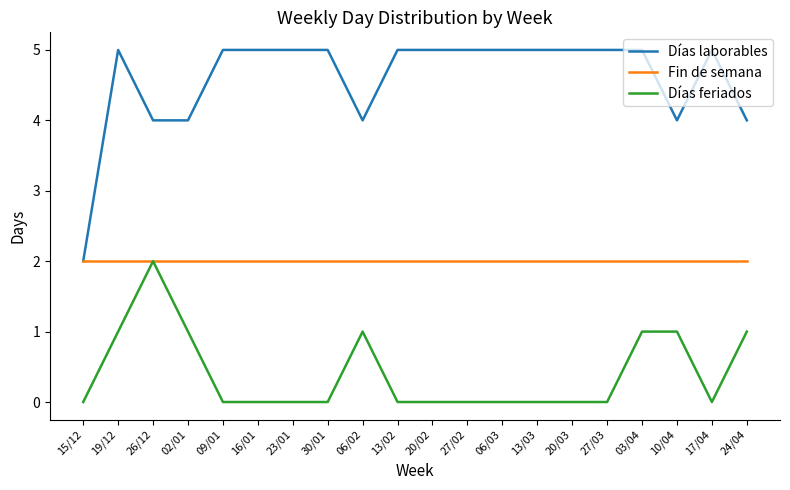

What are all the series names shown in the legend?

Días laborables, Fin de semana, Días feriados